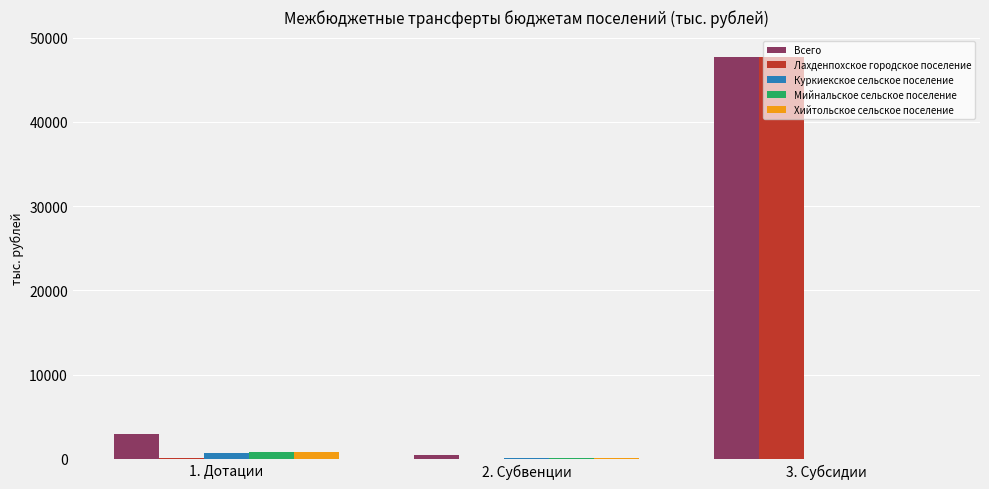

What is the spread (max minus min) of values at 1. Дотации?

2877.8